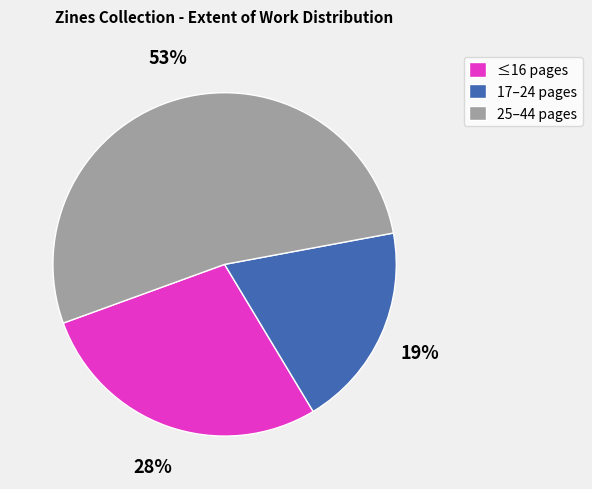

To the nearest percent, what percentage of the pie is 17–24 pages?

19%